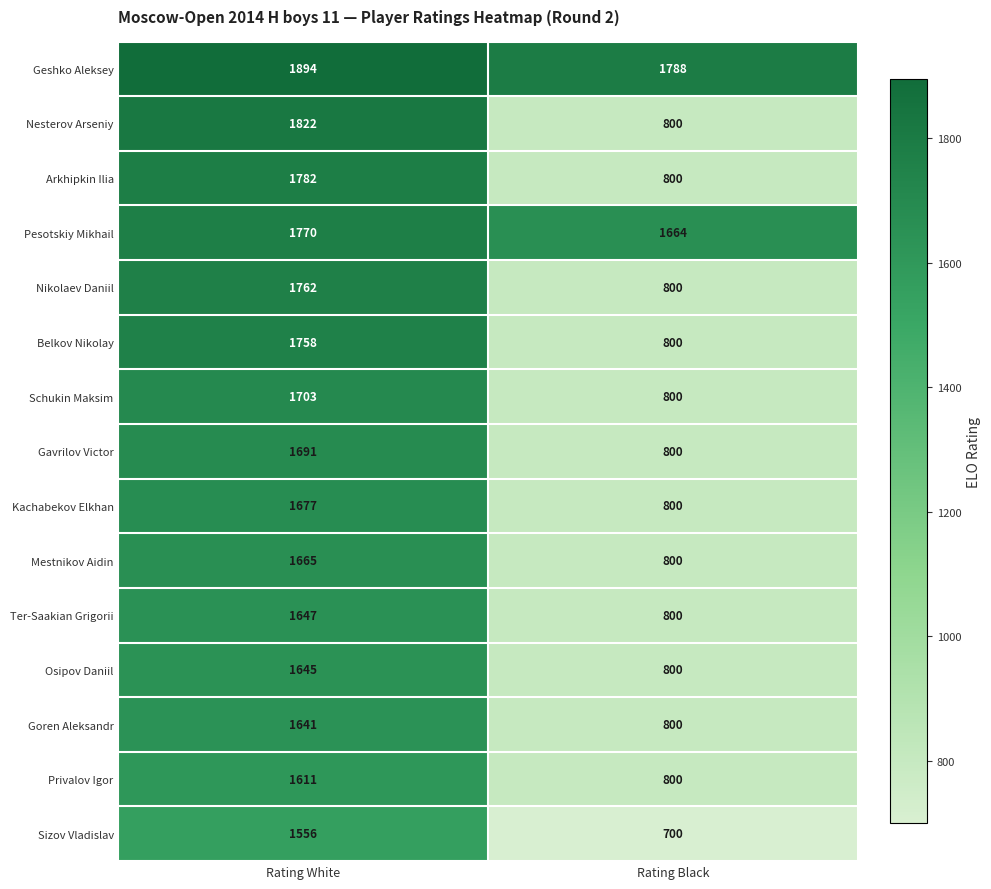

Rank the series by their maximum value, from highest to lowest.

Geshko Aleksey, Nesterov Arseniy, Arkhipkin Ilia, Pesotskiy Mikhail, Nikolaev Daniil, Belkov Nikolay, Schukin Maksim, Gavrilov Victor, Kachabekov Elkhan, Mestnikov Aidin, Ter-Saakian Grigorii, Osipov Daniil, Goren Aleksandr, Privalov Igor, Sizov Vladislav